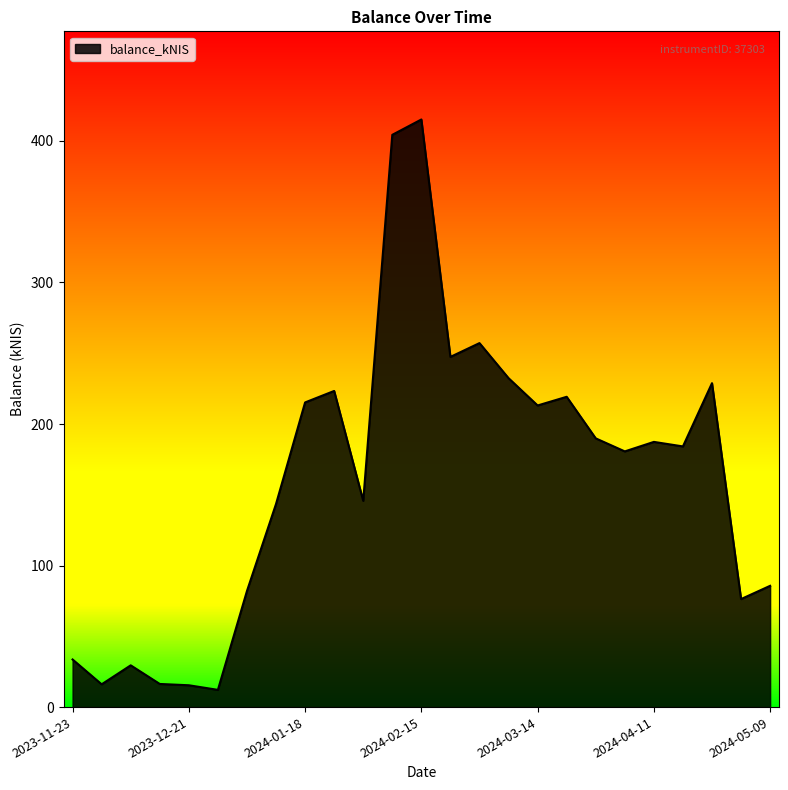

What is the smallest value displayed?

12.2